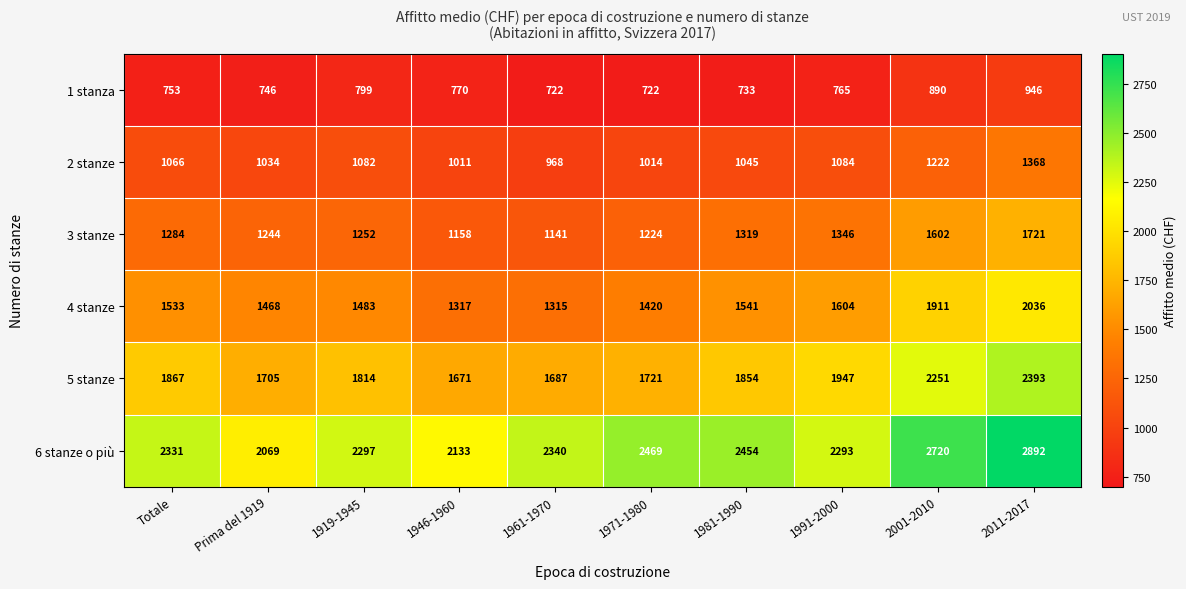

At which category is the sum across all series the highest?

2011-2017